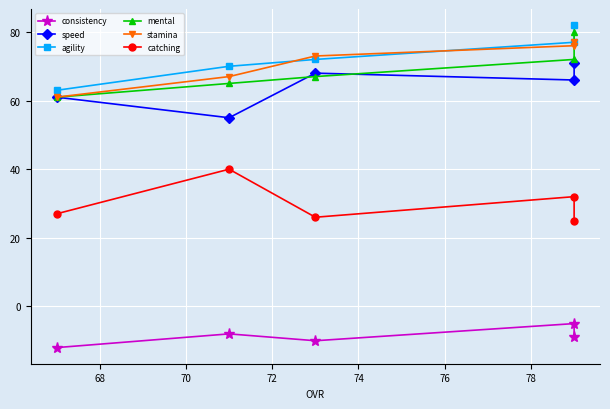

How many categories are shown in the chart?

5